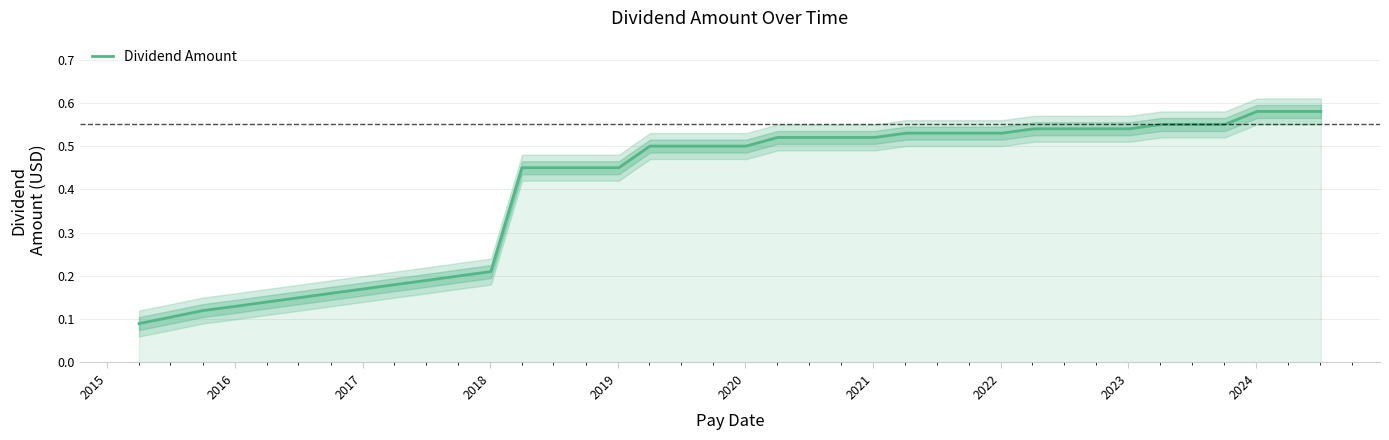

What is the difference between the maximum and minimum values?

0.5